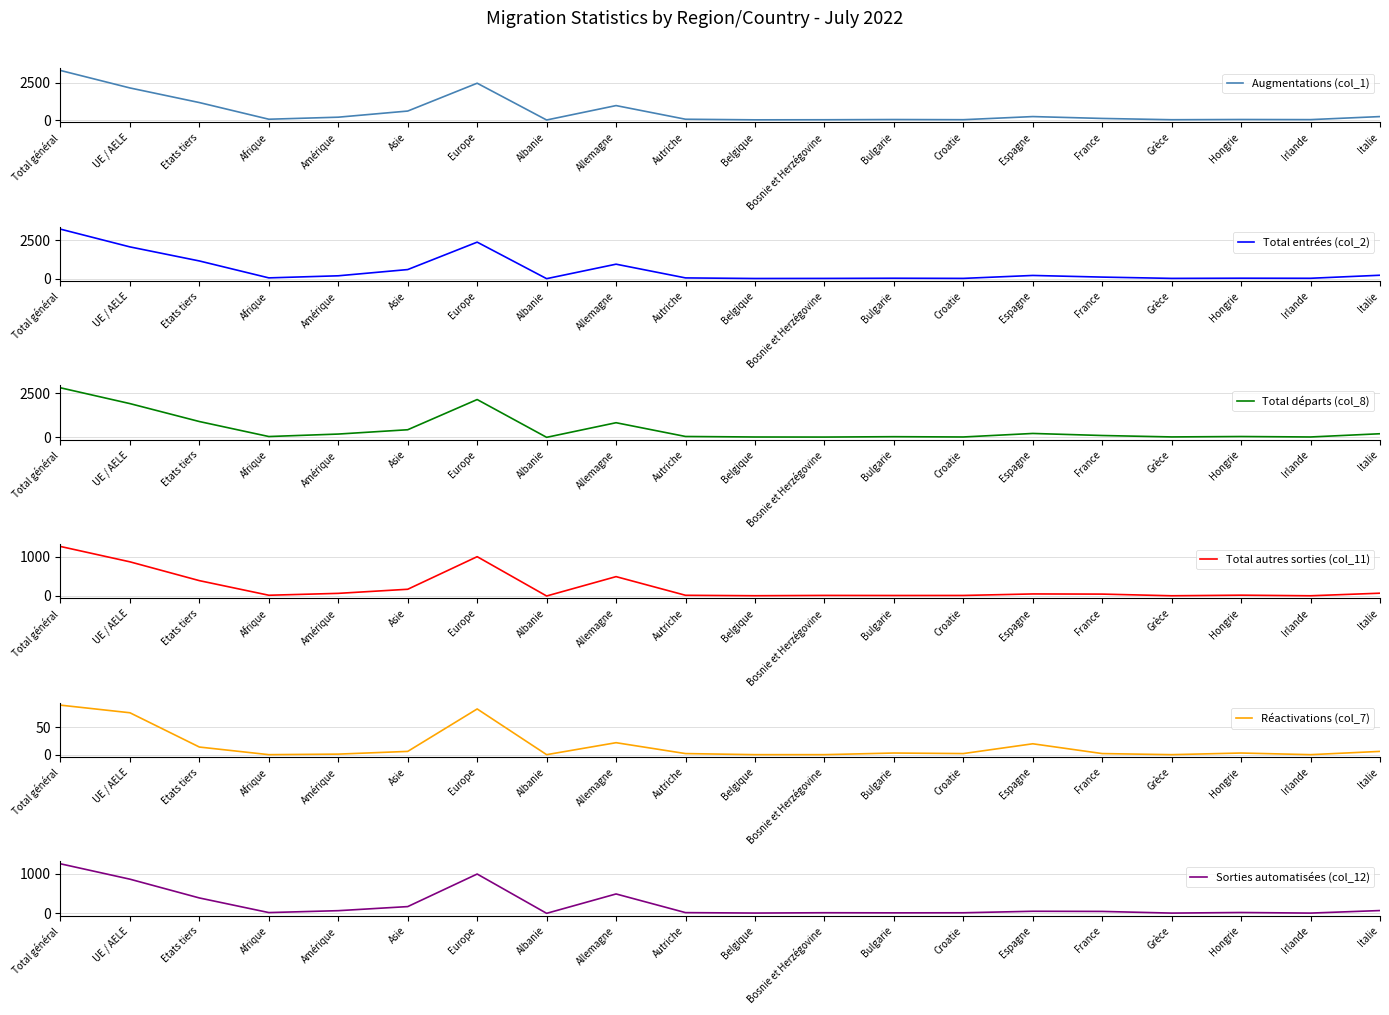

Is the value of Total entrées (col_2) at Albanie greater than the value of Augmentations (col_1) at France?

No